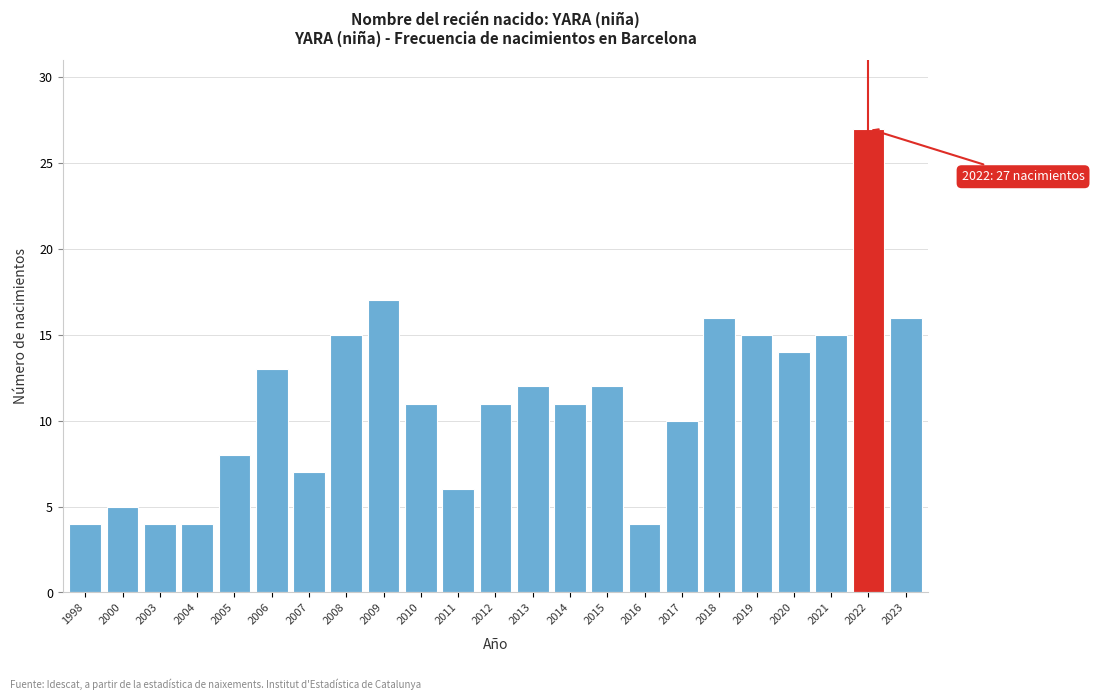

Reading right to left, extract all data points from this chart.

2023=16	2022=27	2021=15	2020=14	2019=15	2018=16	2017=10	2016=4	2015=12	2014=11	2013=12	2012=11	2011=6	2010=11	2009=17	2008=15	2007=7	2006=13	2005=8	2004=4	2003=4	2000=5	1998=4